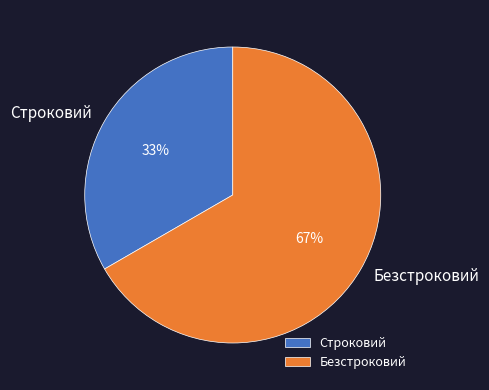

Count the number of slices in the pie.

2